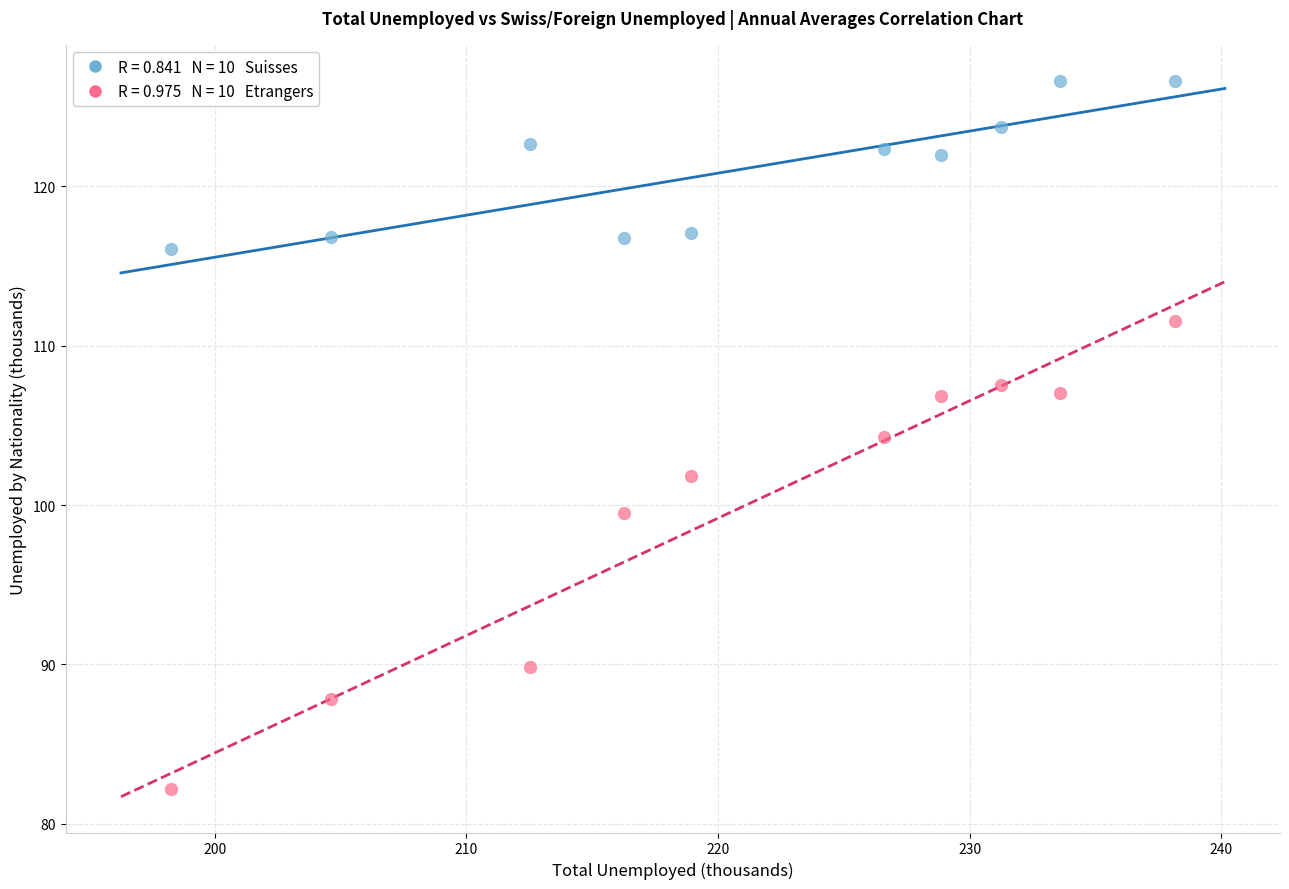

Across all data points, what is the range of Y values (max minus min)?

44.5